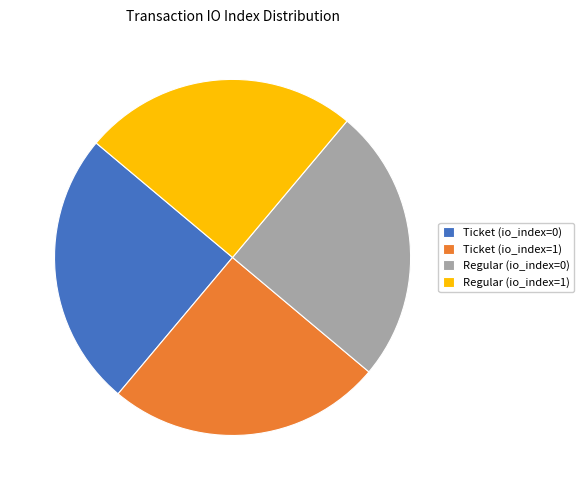

Is there any slice that represents more than half of the pie?

No